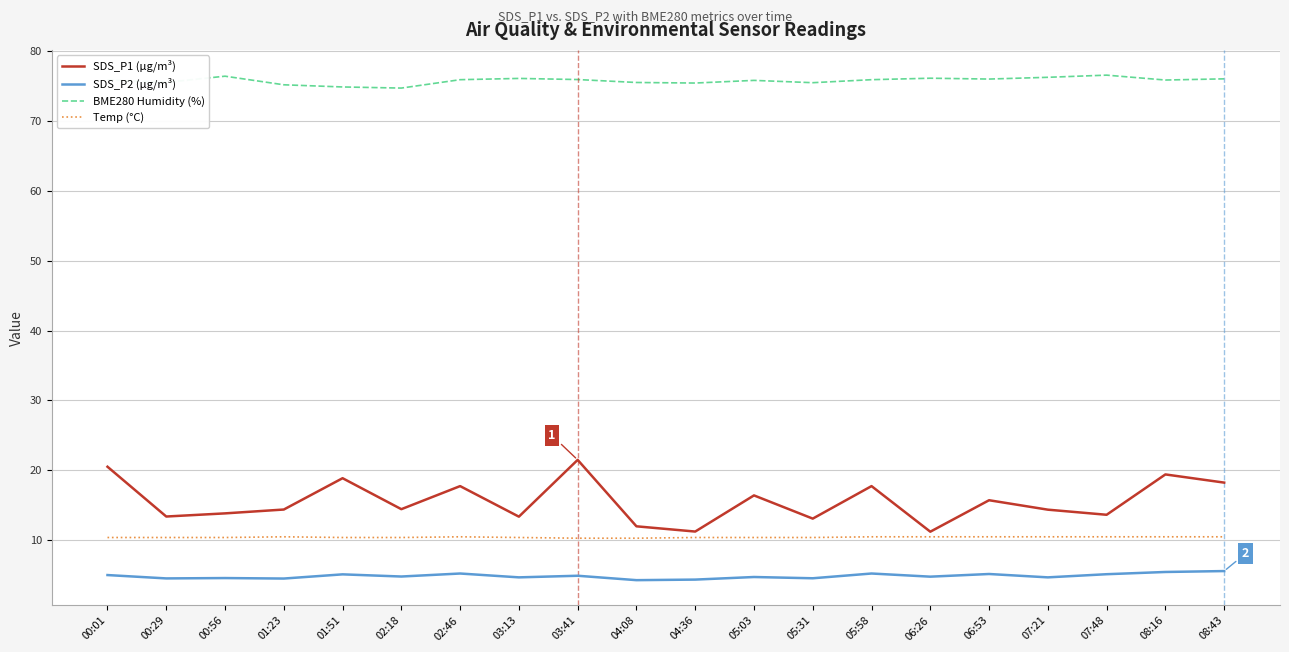

What is the difference between the SDS_P2 (µg/m³) values at 00:01 and 06:26?

0.2